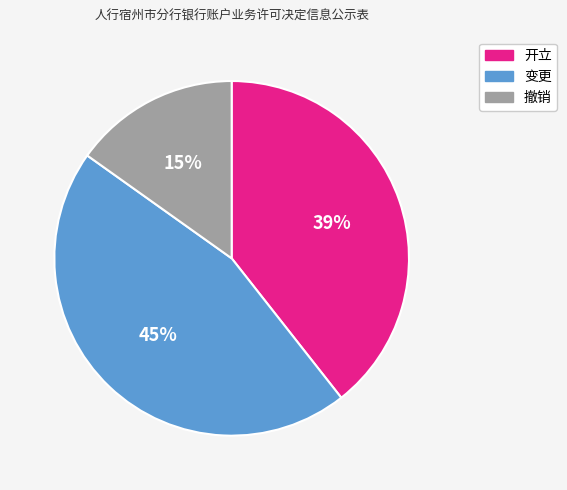

To the nearest percent, what portion does 变更 represent?

45%